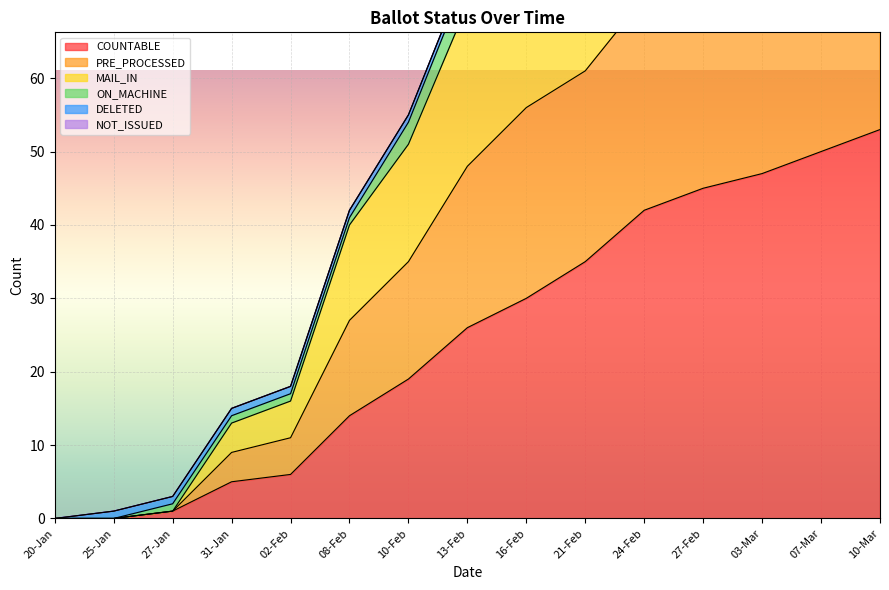

What position from the left is 27-Jan?

3